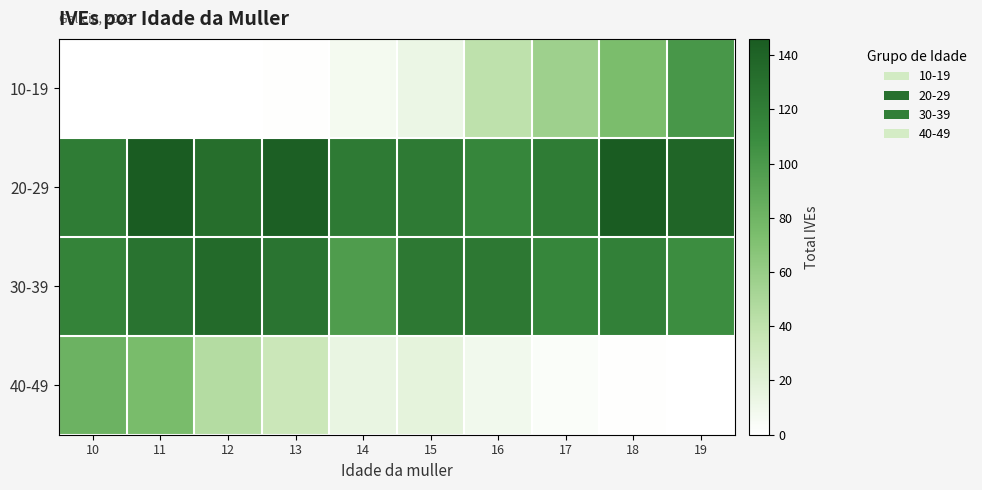

What is the spread (max minus min) of values at 15?

111